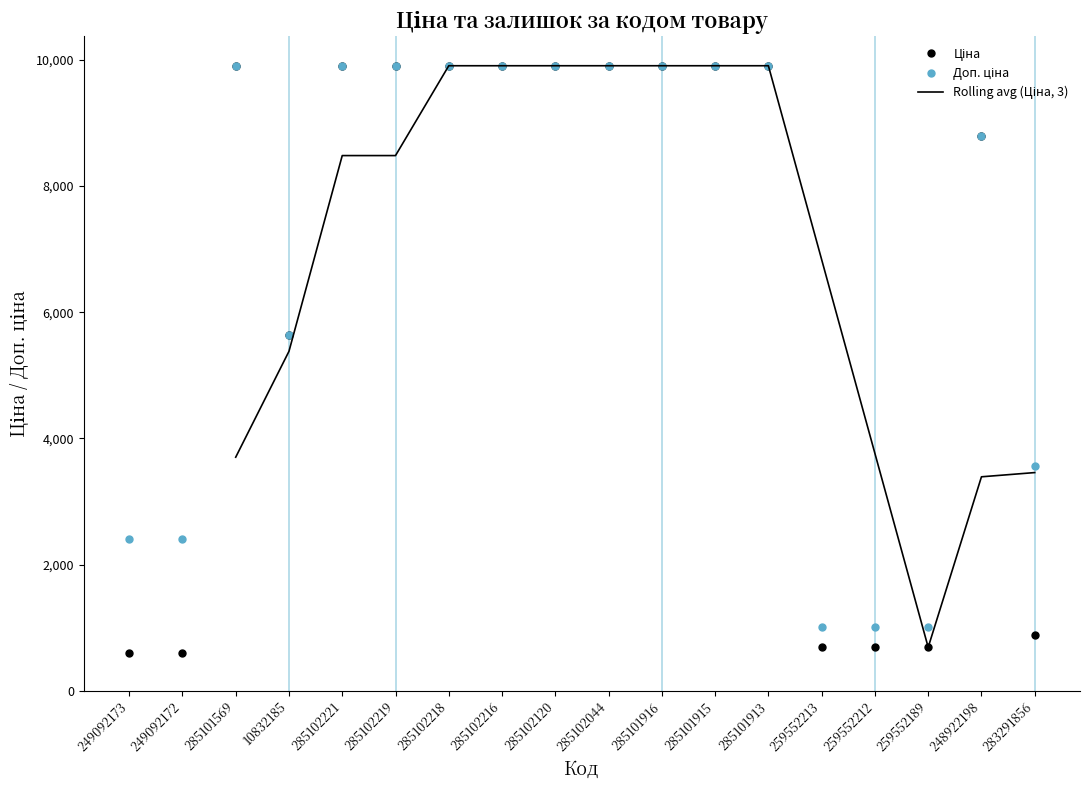

True or false: Доп. ціна and Ціна intersect in this chart.

False